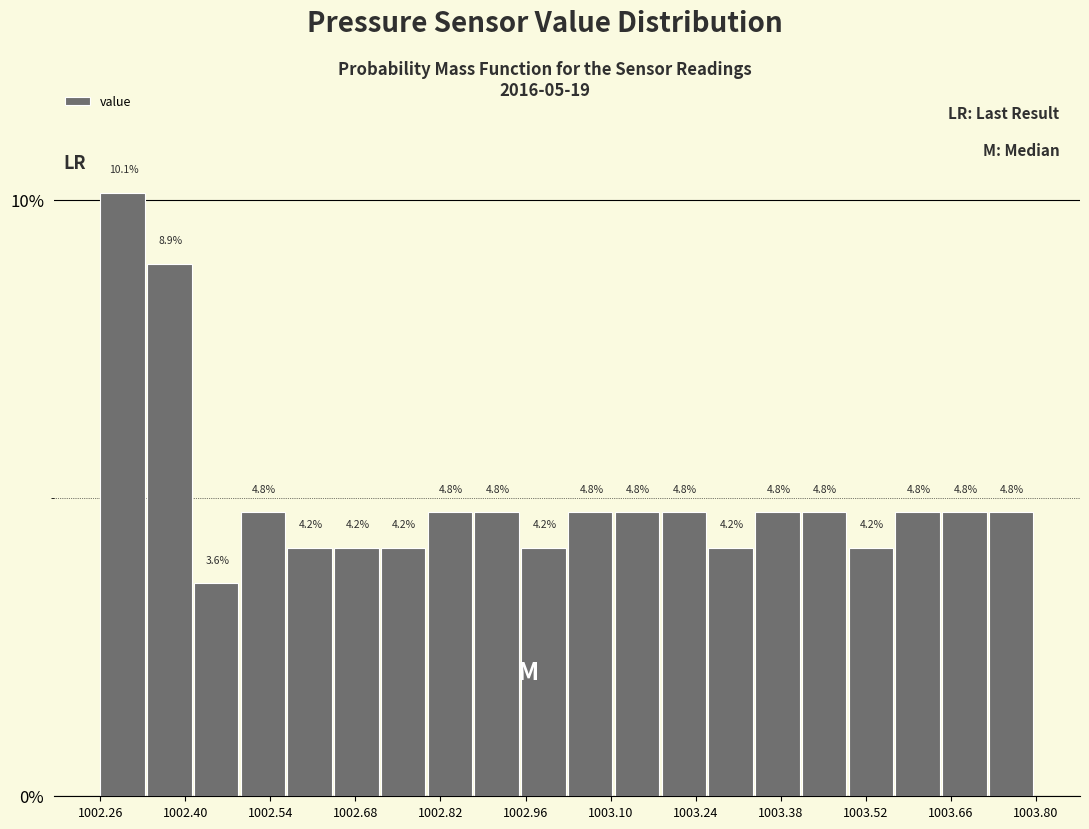

Around what value on the x-axis is the tallest bar? Give the approximate position of its centre, as read against the axis.

1002.30